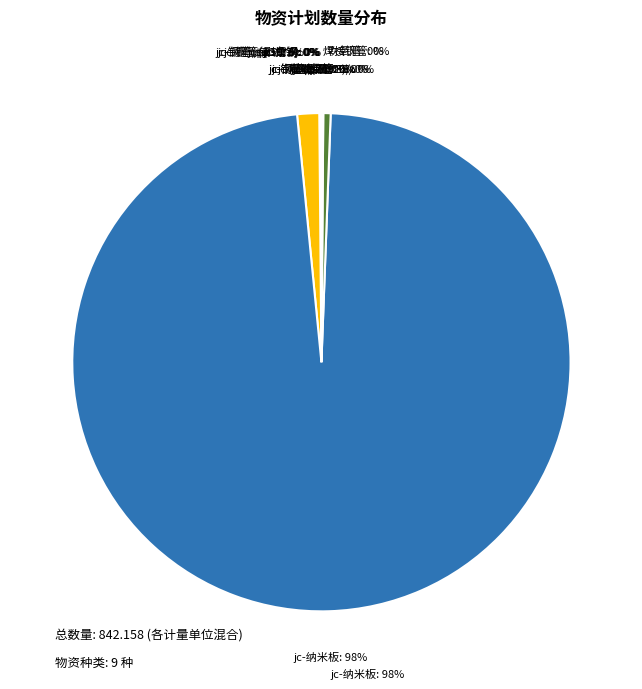

What is the majority slice?

jc-纳米板